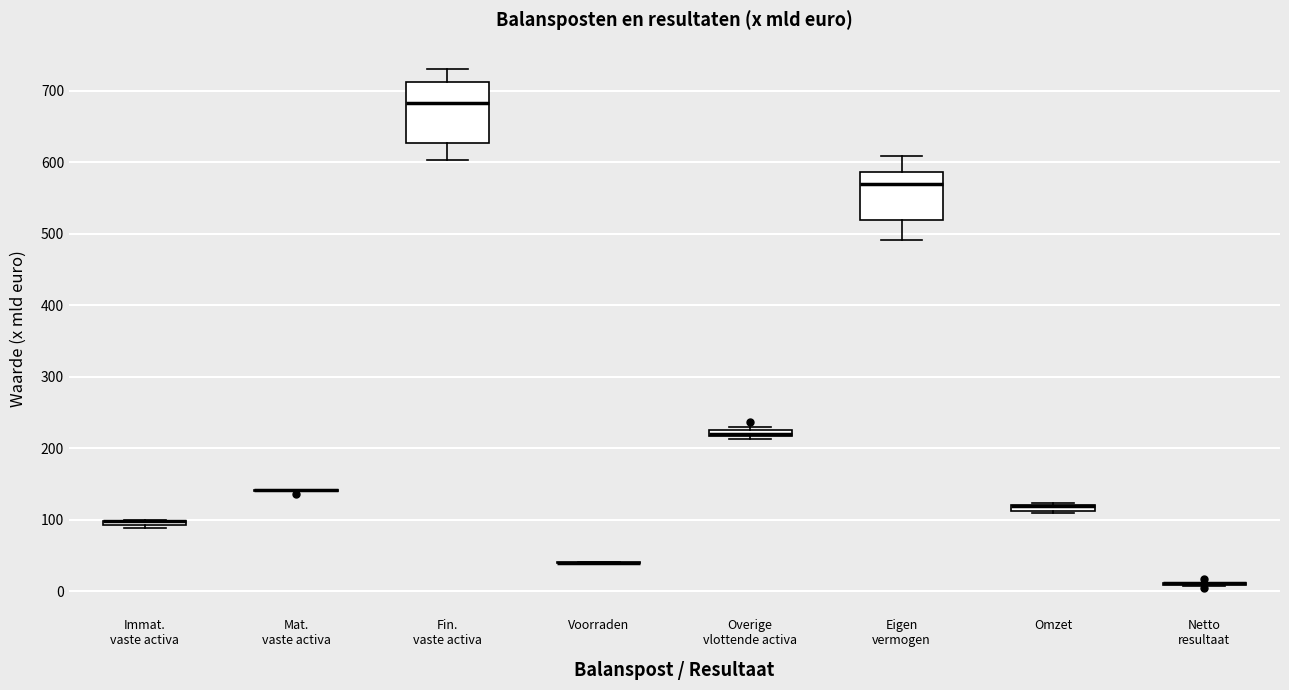

Where does the median line of the box for Fin. vaste activa sit on the y-axis? The values are not printed on the chart, so give them approximately, as read against the axis.

680